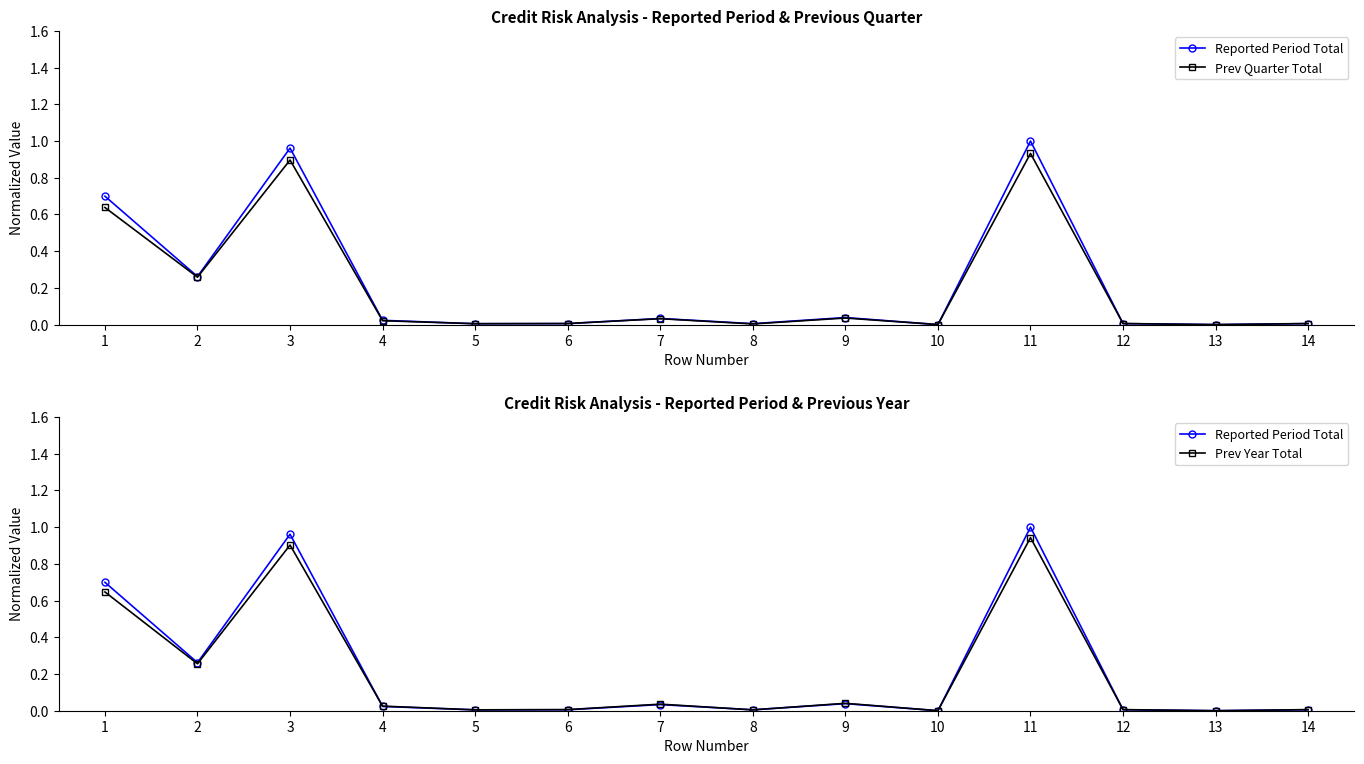

Reading left to right, transcribe all the data shown in this chart.

Reported Period Total: 0.7	0.3	1.0	0.0	0.0	0.0	0.0	0.0	0.0	0.0	1.0	0.0	0.0	0.0
Prev Quarter Total: 0.6	0.3	0.9	0.0	0.0	0.0	0.0	0.0	0.0	0.0	0.9	0.0	0.0	0.0
Prev Year Total: 0.6	0.3	0.9	0.0	0.0	0.0	0.0	0.0	0.0	0.0	0.9	0.0	0.0	0.0